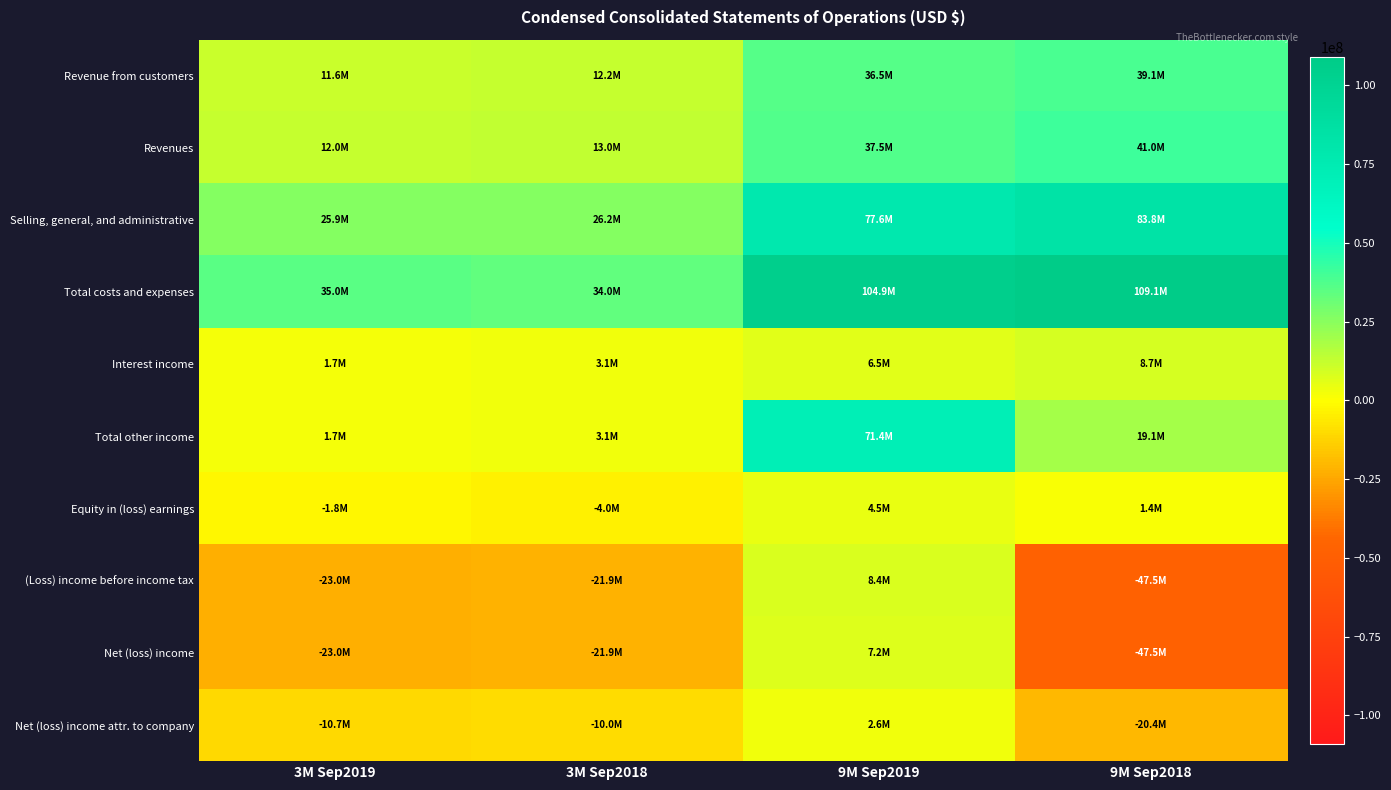

Which has a higher value, 3M Sep2019 or 3M Sep2018?

3M Sep2018